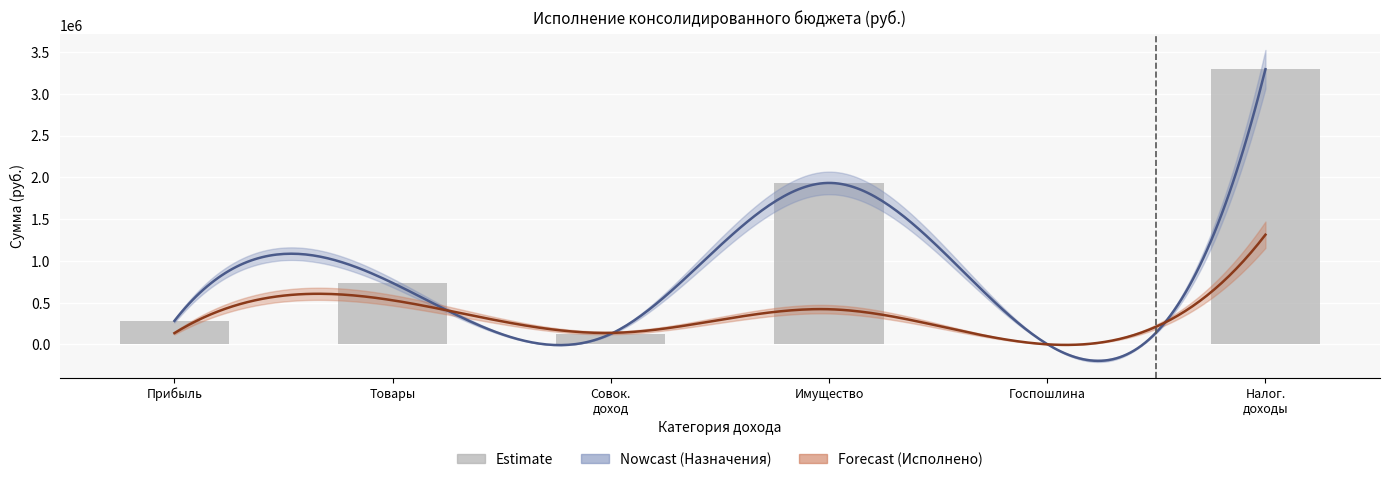

Which has a higher value, Имущество or Налог. доходы?

Налог. доходы